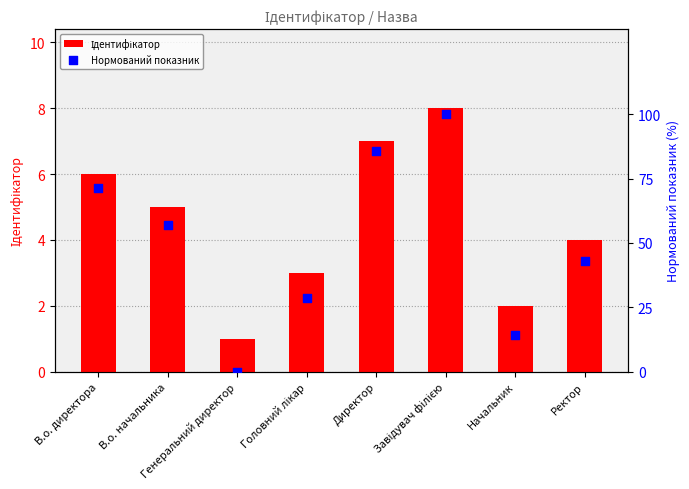

Which series contains the highest Y value?

Нормований показник